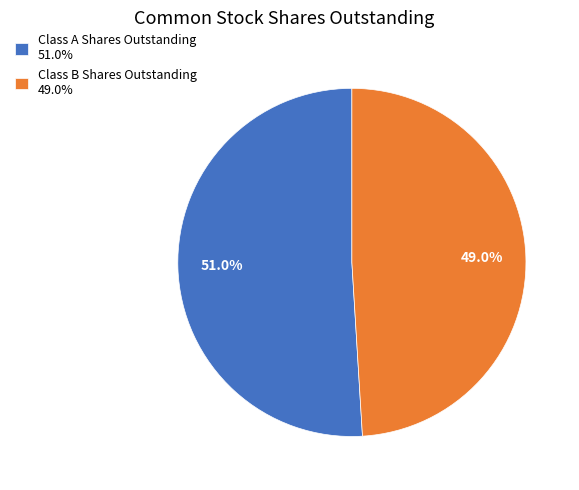

To the nearest percent, what is the average slice percentage?

50%